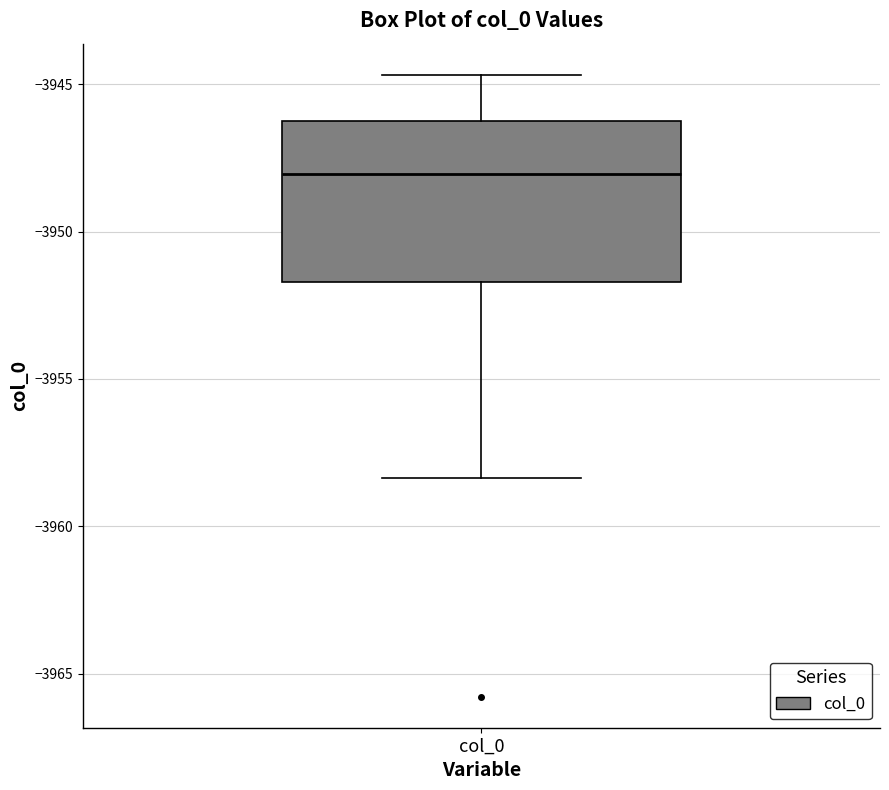

Read this box plot against the y-axis: the position of the median line, the range covered by the box, and the ends of both whiskers. The values are not printed on the chart, so give them approximately, as read against the axis.

median -3948.0, box -3951.5 to -3946.0, whiskers -3958.5 to -3944.5